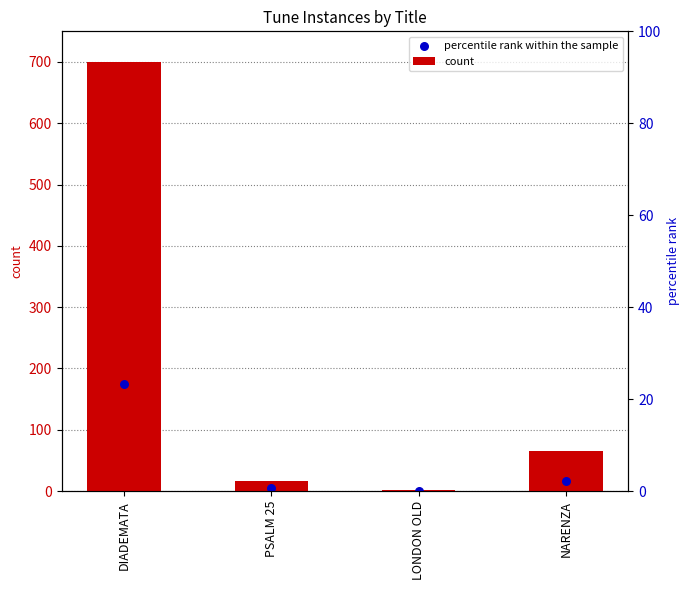

What is the total value across all series at PSALM 25?

21.2